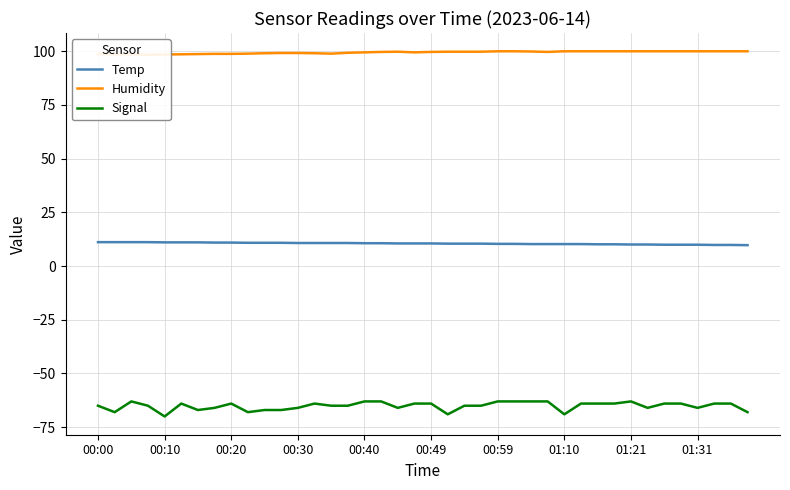

What is the value of the Temp point at the 34th from the left?

10.0